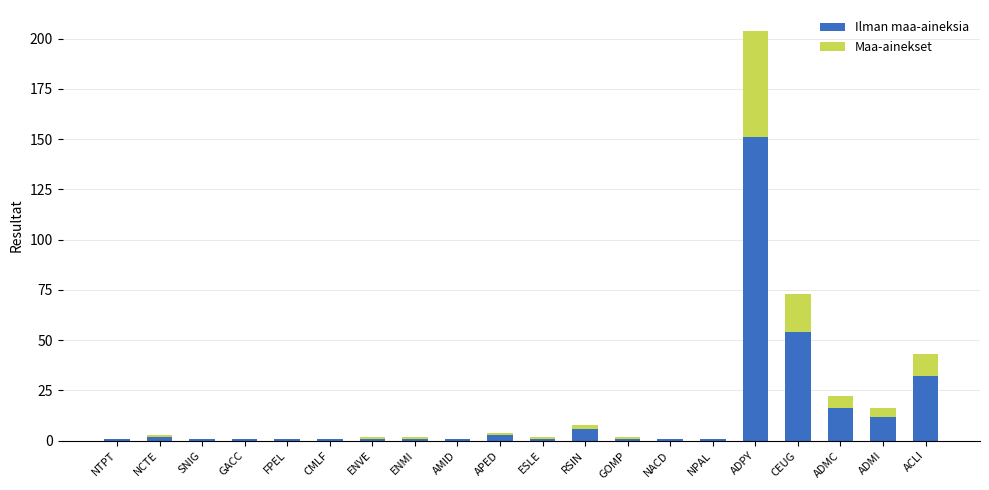

Where is Ilman maa-aineksia nearest to the value 76?

CEUG